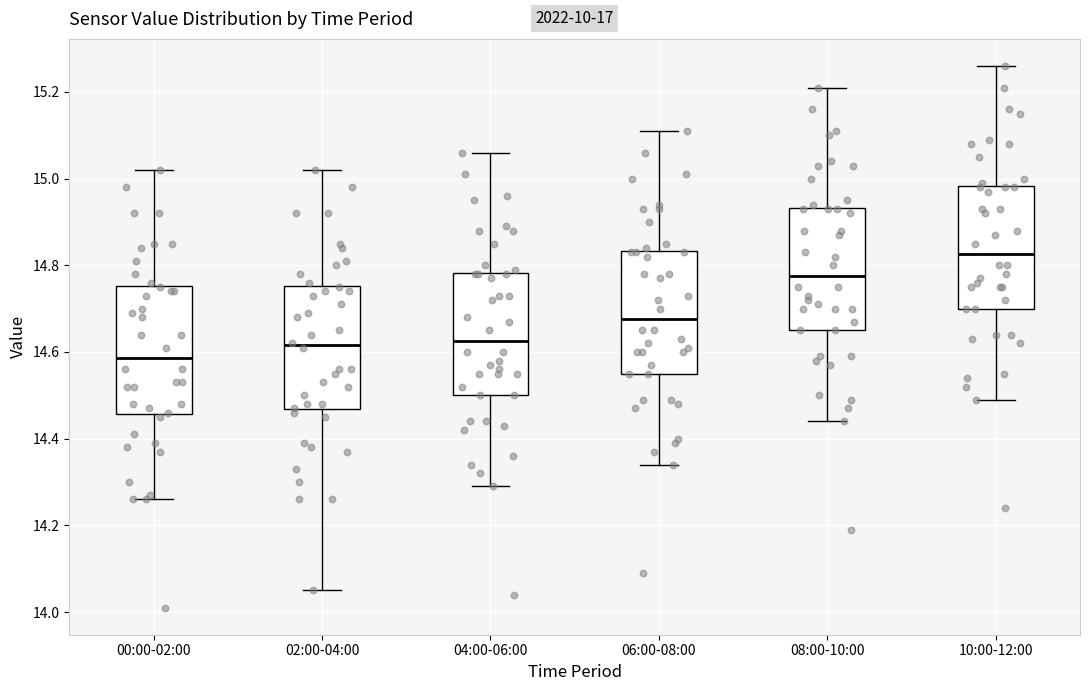

Reading left to right, read every box against the y-axis: the position of its median line, the range the box covers, and the ends of its whiskers. The values are not printed on the chart, so give them approximately, as read against the axis.

00:00-02:00: median 14.58, box 14.46 to 14.76, whiskers 14.26 to 15.02
02:00-04:00: median 14.62, box 14.46 to 14.76, whiskers 14.06 to 15.02
04:00-06:00: median 14.62, box 14.50 to 14.78, whiskers 14.30 to 15.06
06:00-08:00: median 14.68, box 14.56 to 14.84, whiskers 14.34 to 15.12
08:00-10:00: median 14.78, box 14.66 to 14.94, whiskers 14.44 to 15.22
10:00-12:00: median 14.82, box 14.70 to 14.98, whiskers 14.50 to 15.26